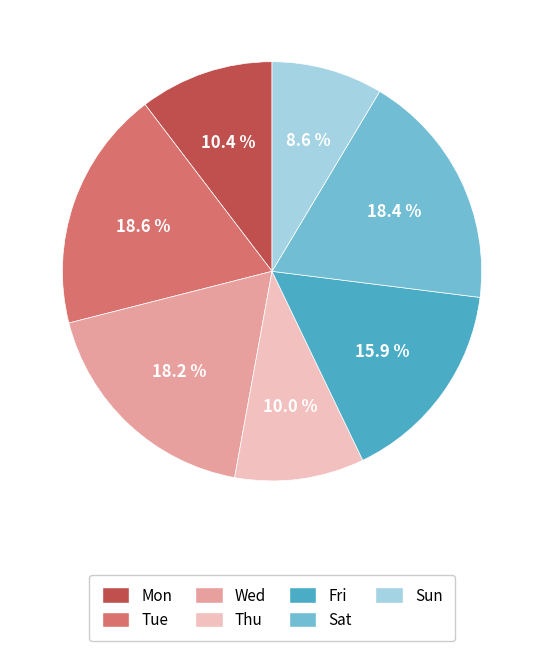

Is the sum of Fri and Mon greater than half?

No